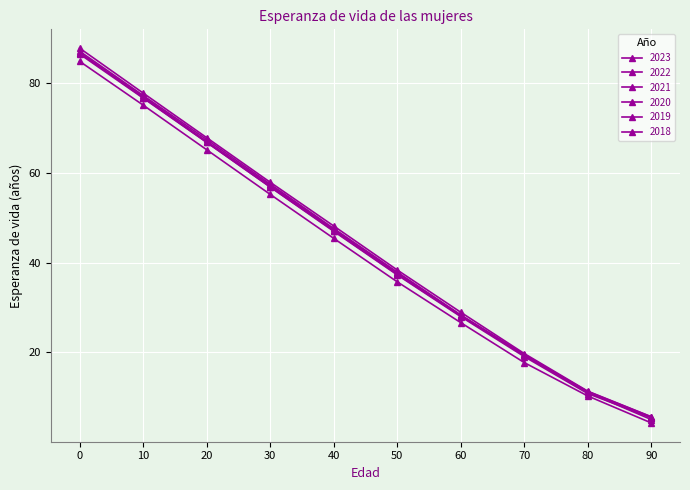

What is the sum of all 2020 values?

420.1